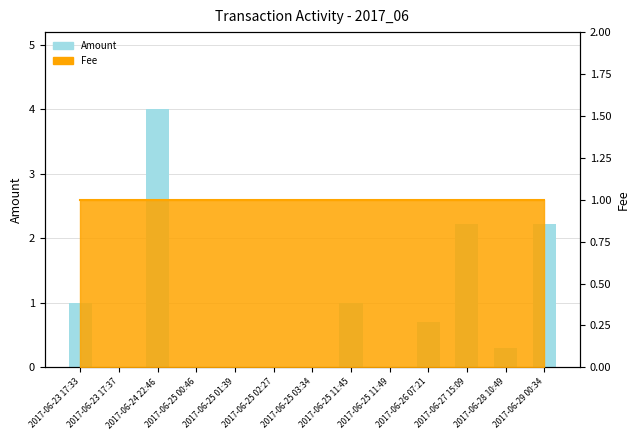

What is the difference between the second highest and second lowest values?

2.2